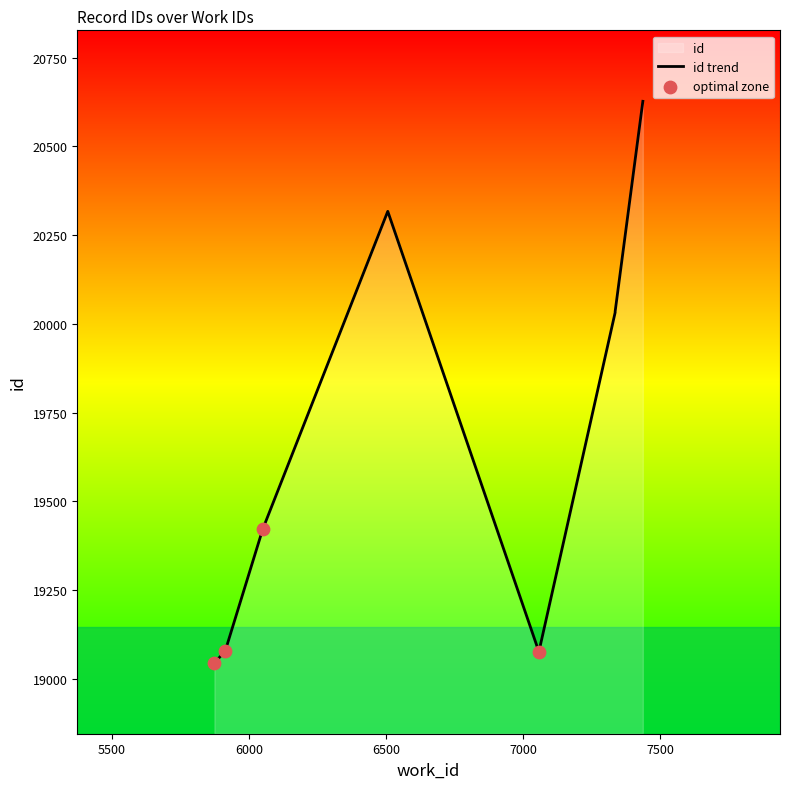

What is the ratio of the value at 5874 to the value at 7436?

0.9